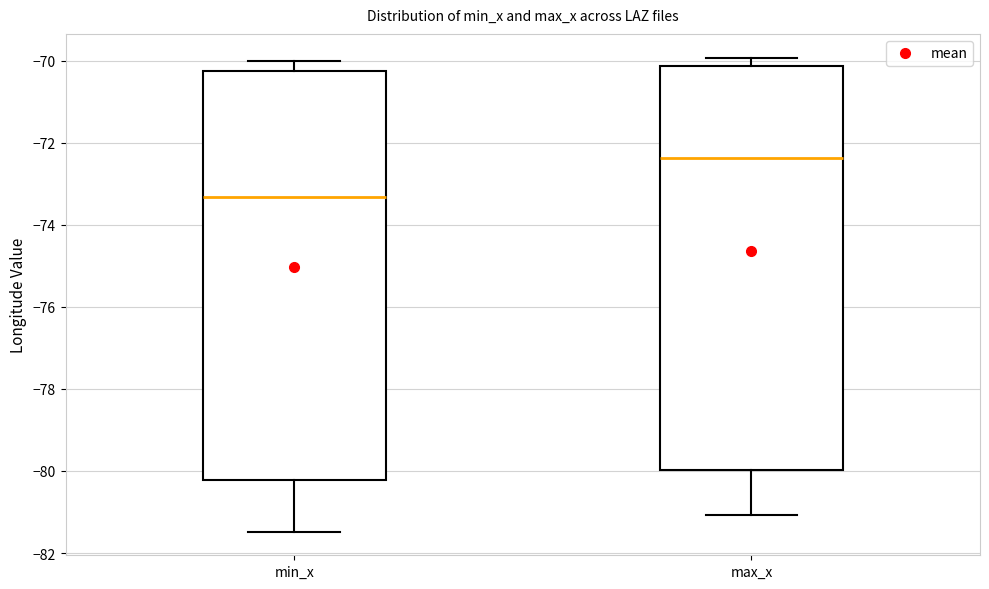

Which box's median line is the lowest?

min_x